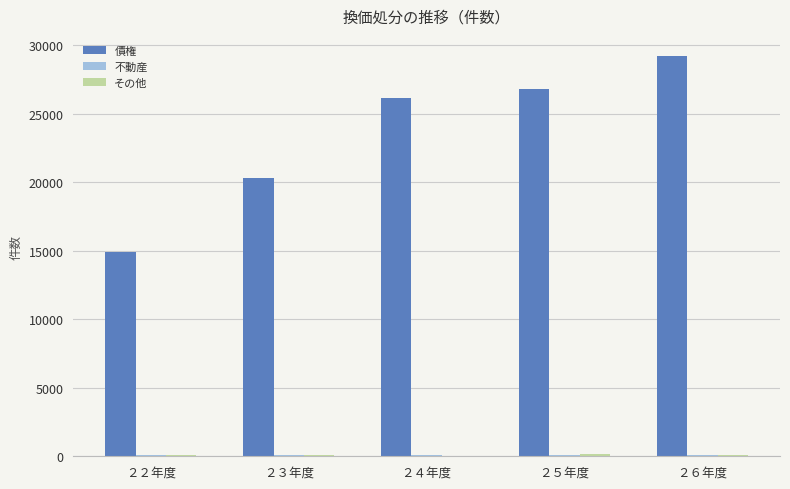

The 債権 series shows 29229 at ２６年度. True or false?

True